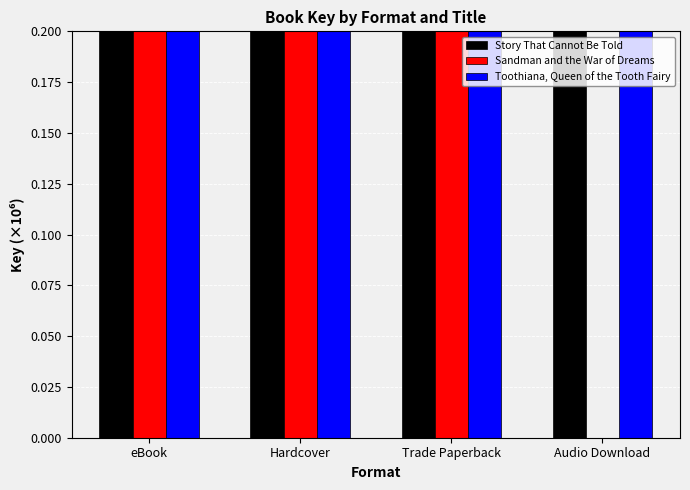

How many groups of bars are there?

4